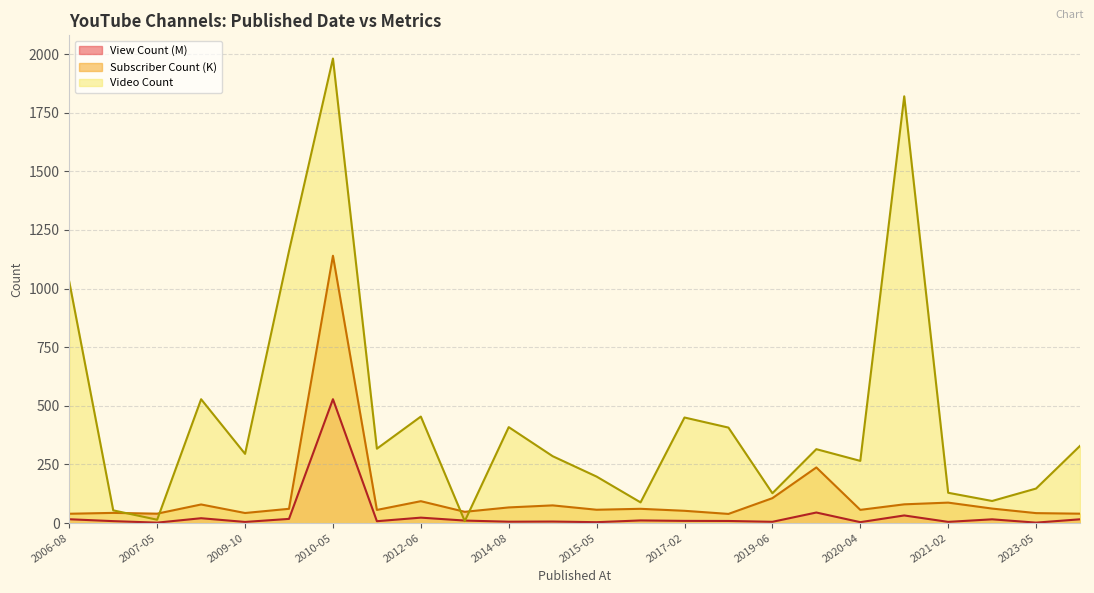

True or false: View Count and Subscriber Count intersect in this chart.

False